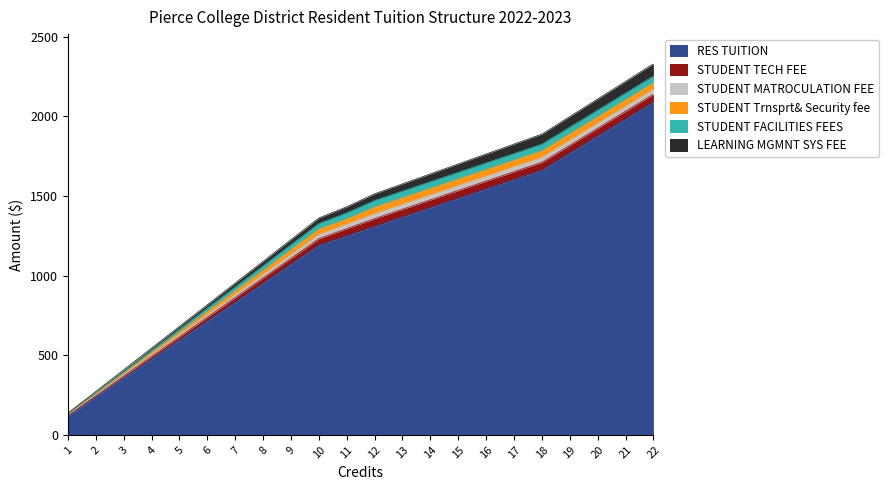

What is the minimum value shown in the chart?

2.5